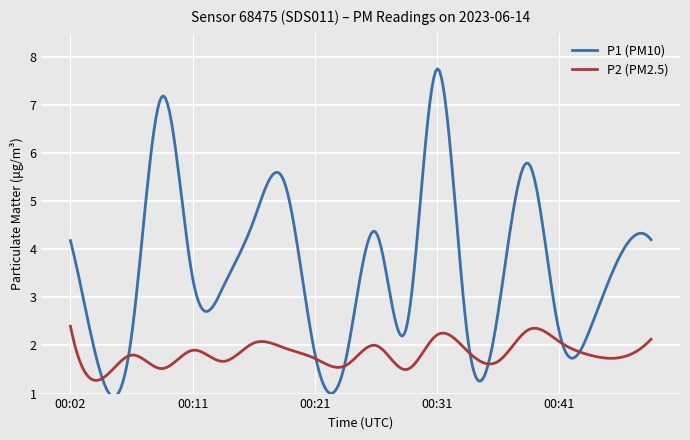

What is the lowest value of the P1 (PM10) series?

0.9